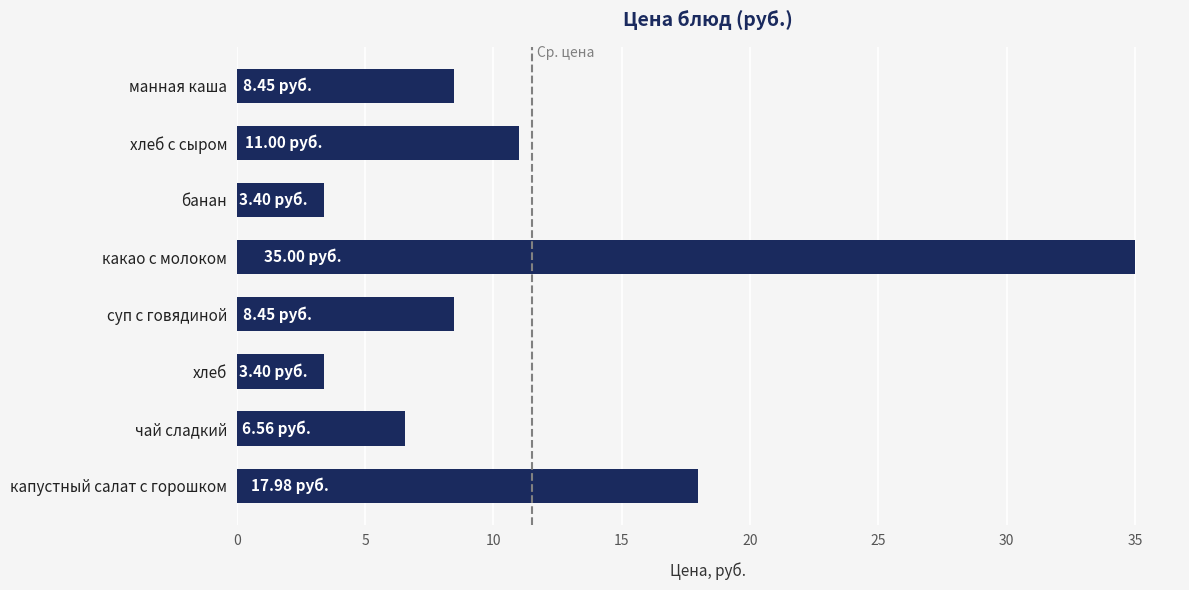

Which category has the highest value across all series?

какао с молоком